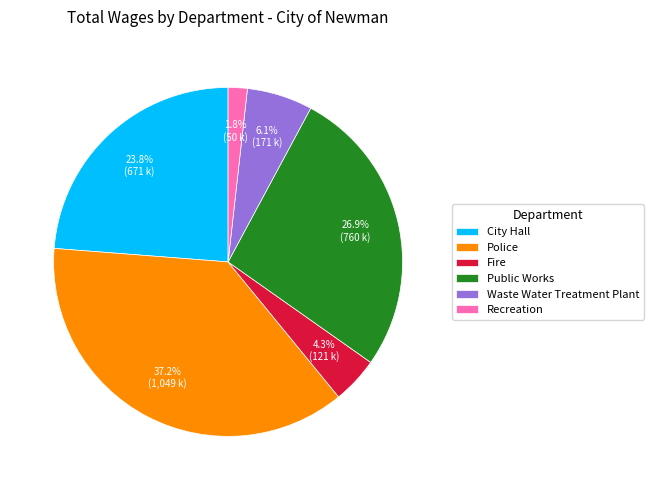

Rank the categories by value from highest to lowest.

Police, Public Works, City Hall, Waste Water Treatment Plant, Fire, Recreation